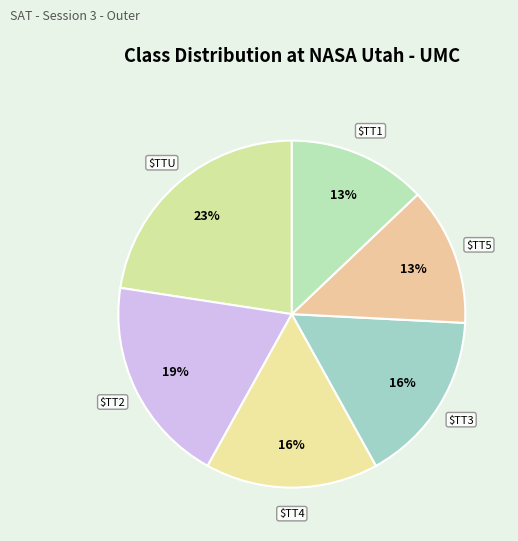

How many segments does this pie chart have?

6